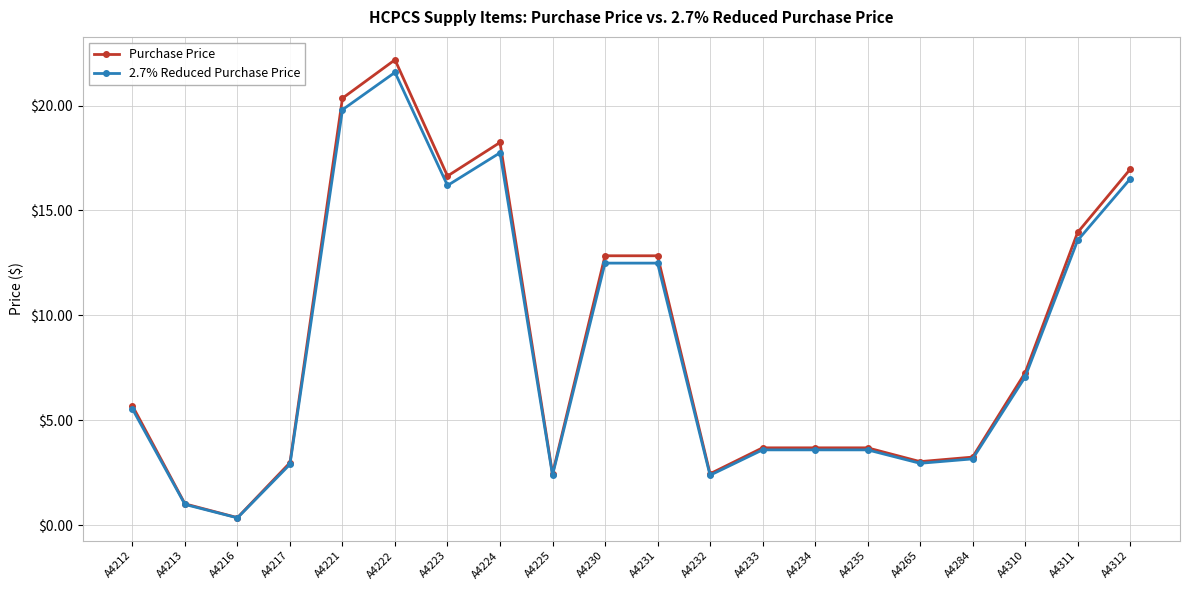

Between A4265 and A4311, which series saw the biggest shift?

Purchase Price